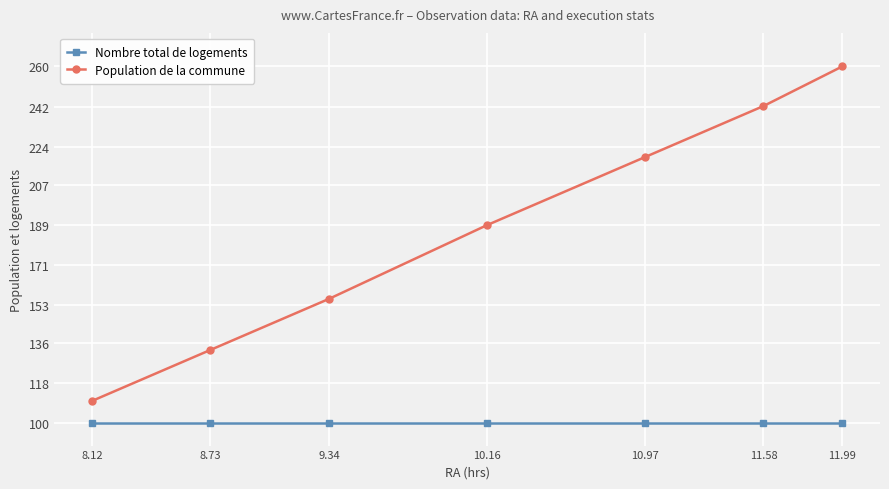

What position from the left is 11.99?

7